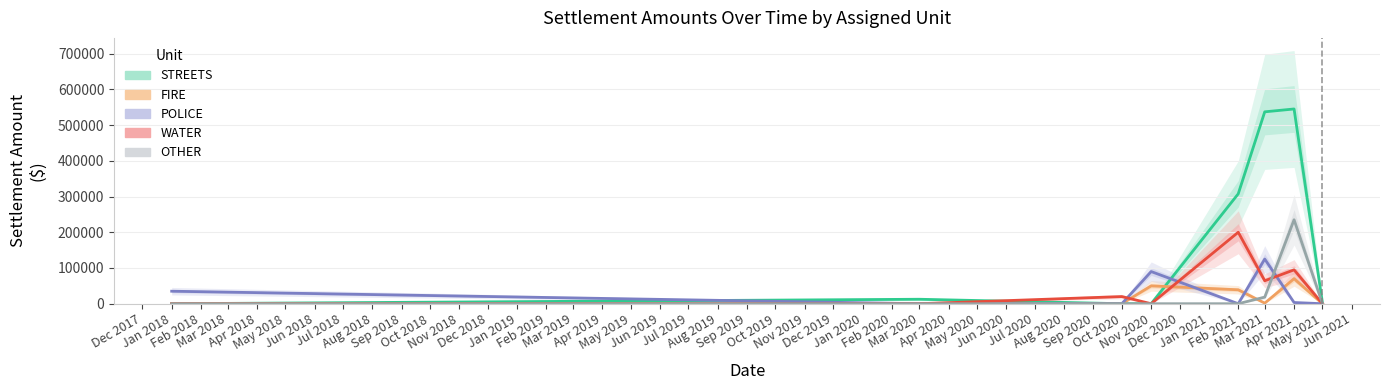

What is the sum of all STREETS values?

1404000.0